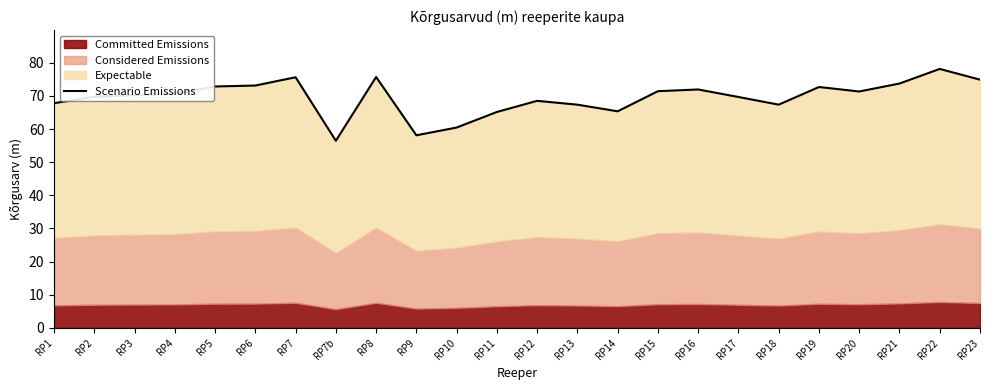

Between RP21 and RP1, which is larger?

RP21